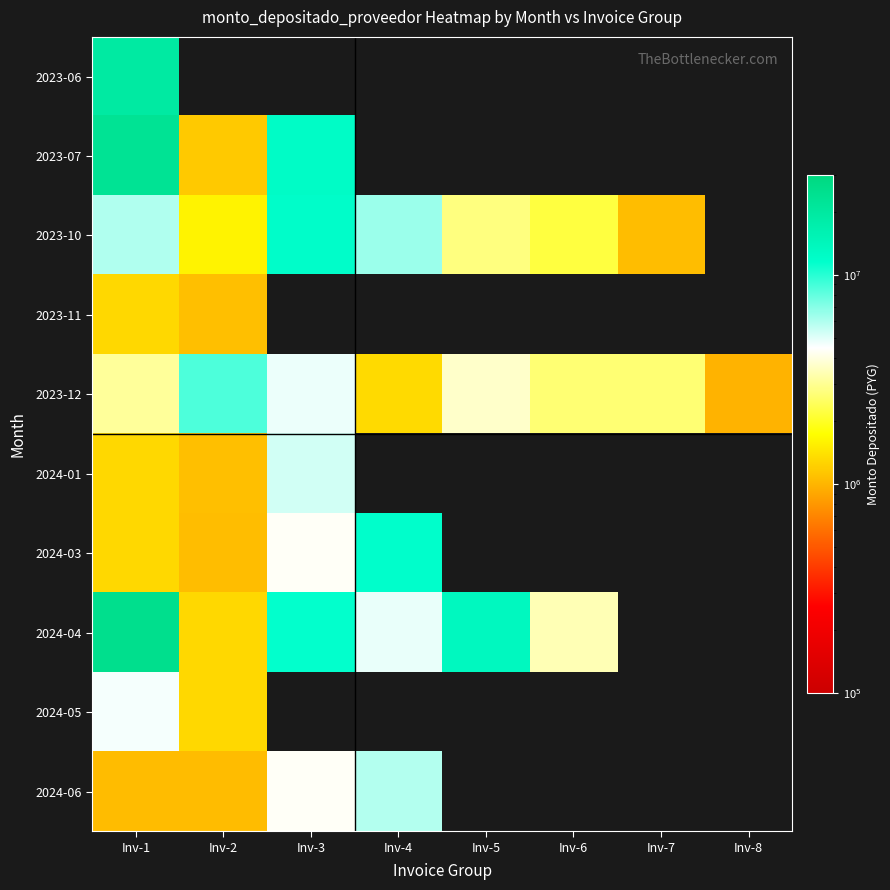

How many values in 2024-06 are above zero?

4